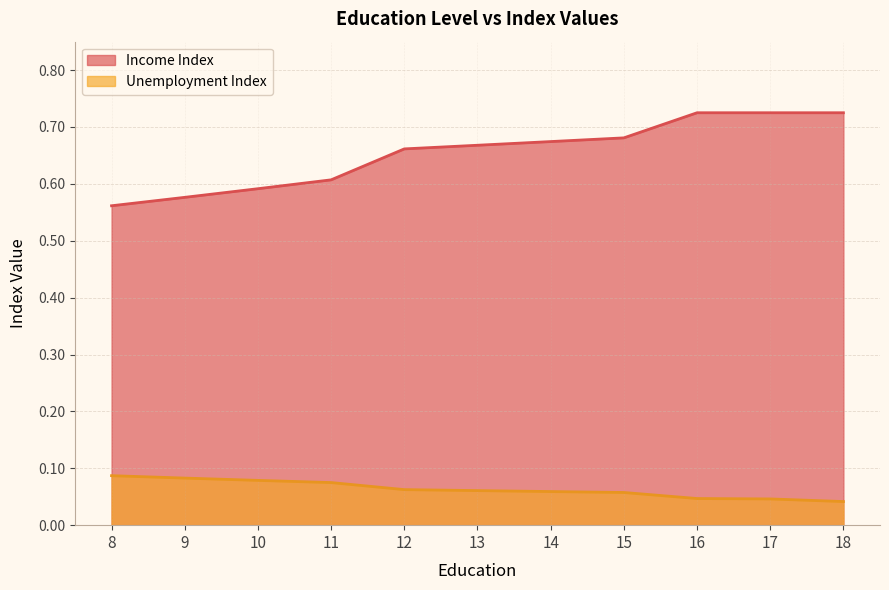

At how many categories does at least one series exceed 0?

11